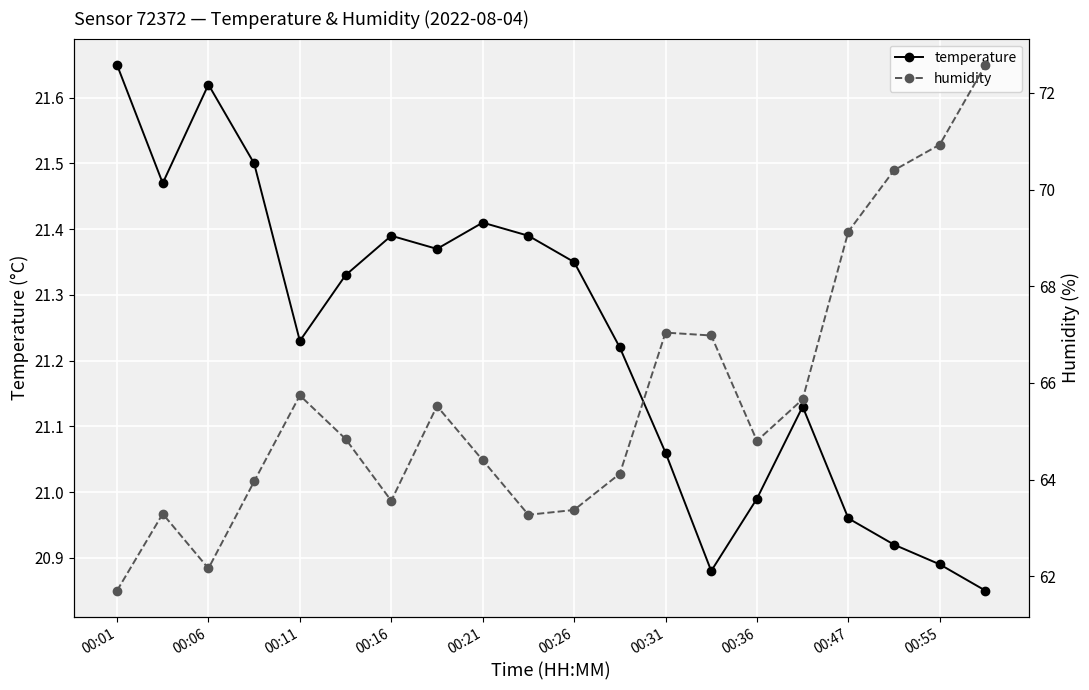

Where does the temperature series first go above 21?

00:01